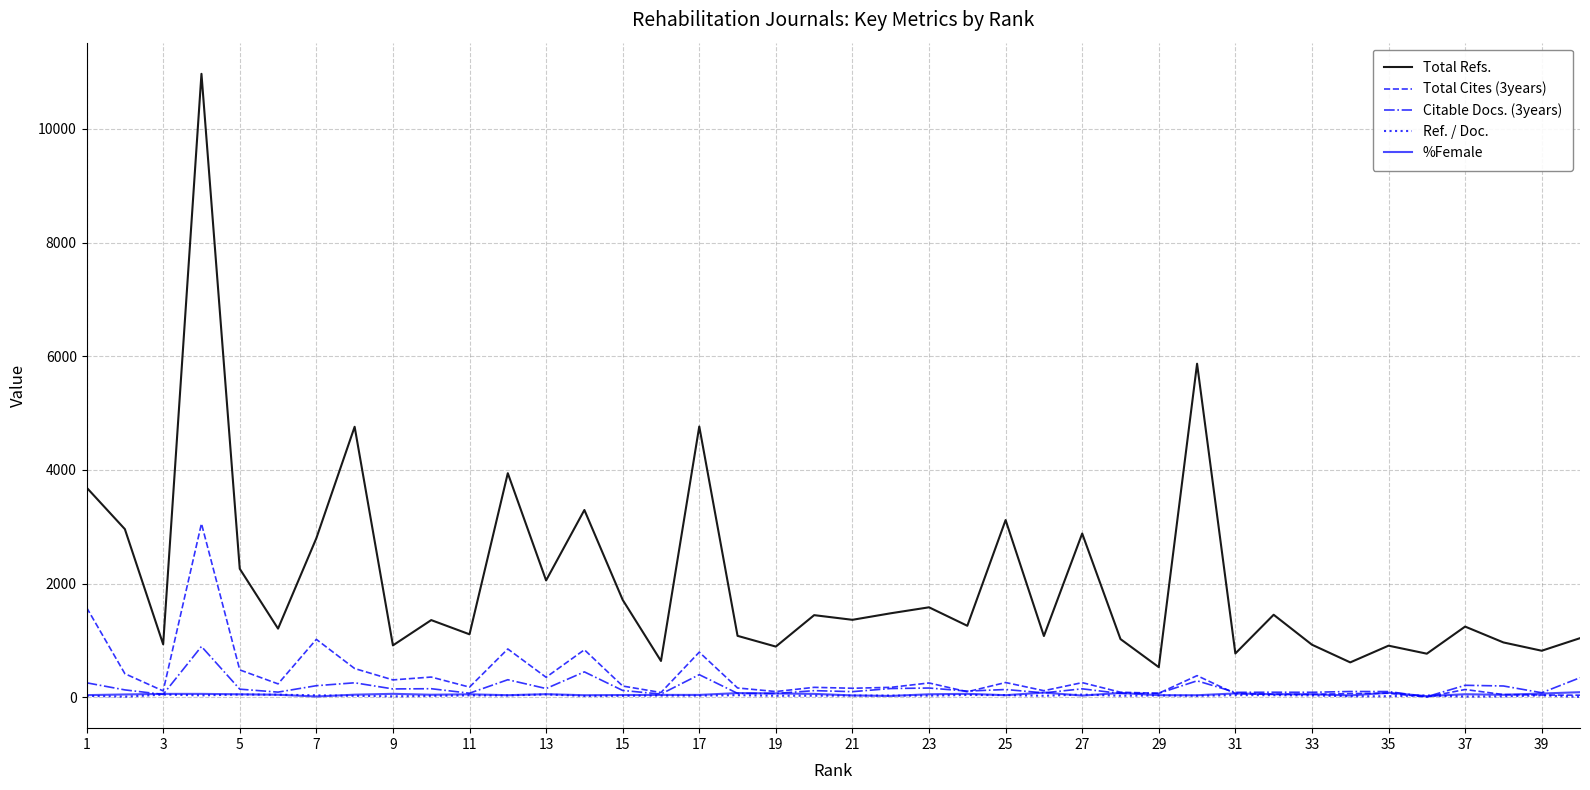

True or false: Total Refs. and Ref. / Doc. cross at least once.

False